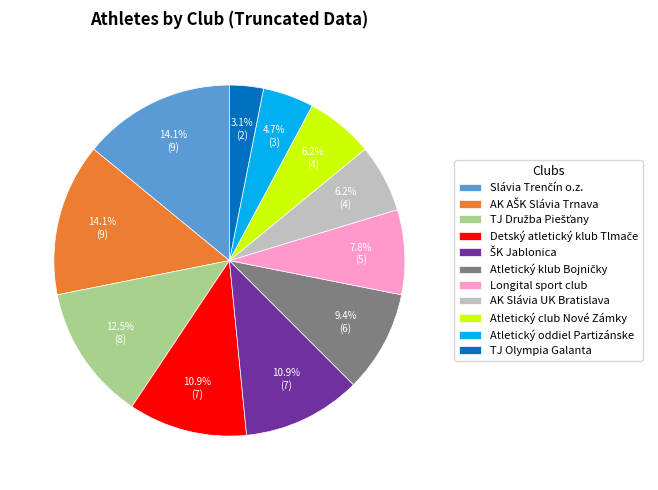

Is there a majority slice in this chart?

No